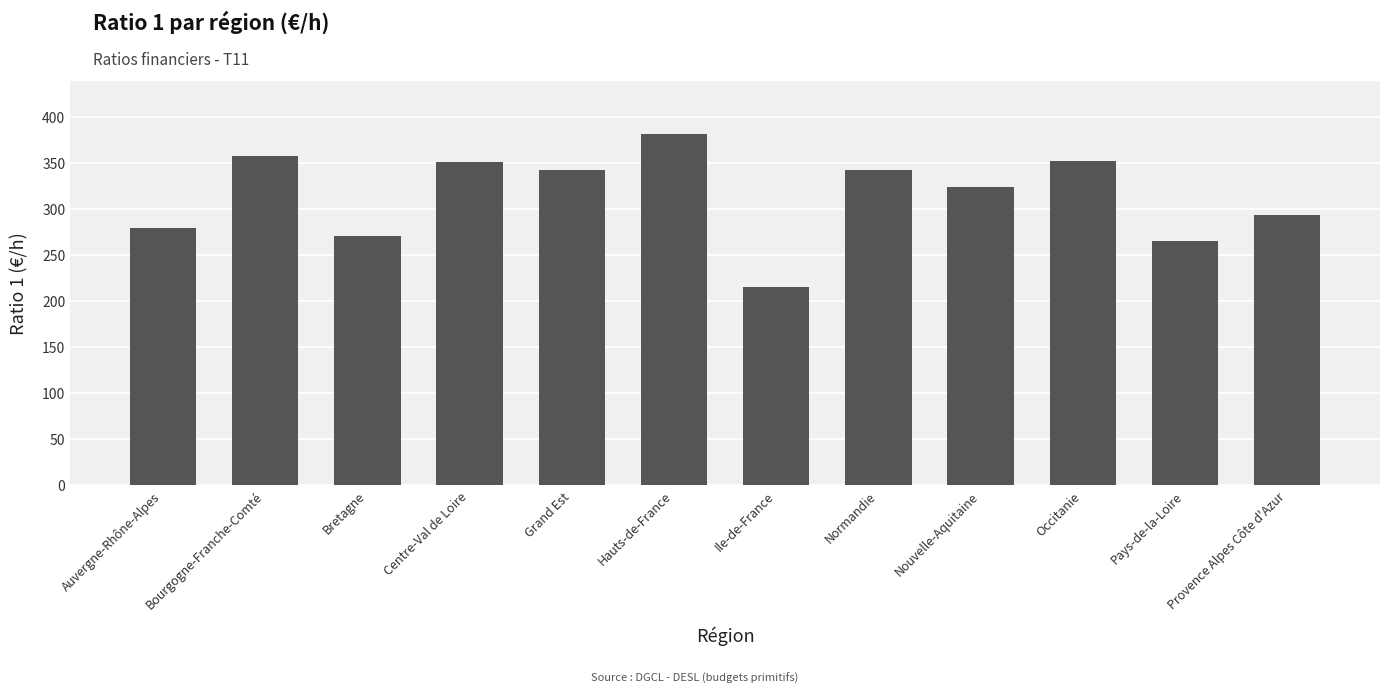

Where is the data nearest to the value 298?

Provence Alpes Côte d'Azur